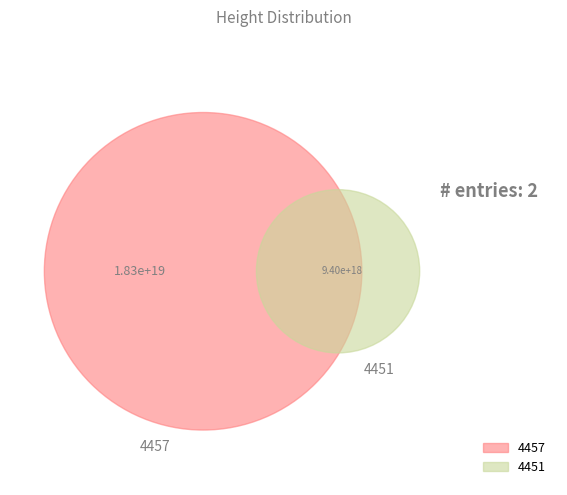

Which slice represents more than half of the pie?

4457